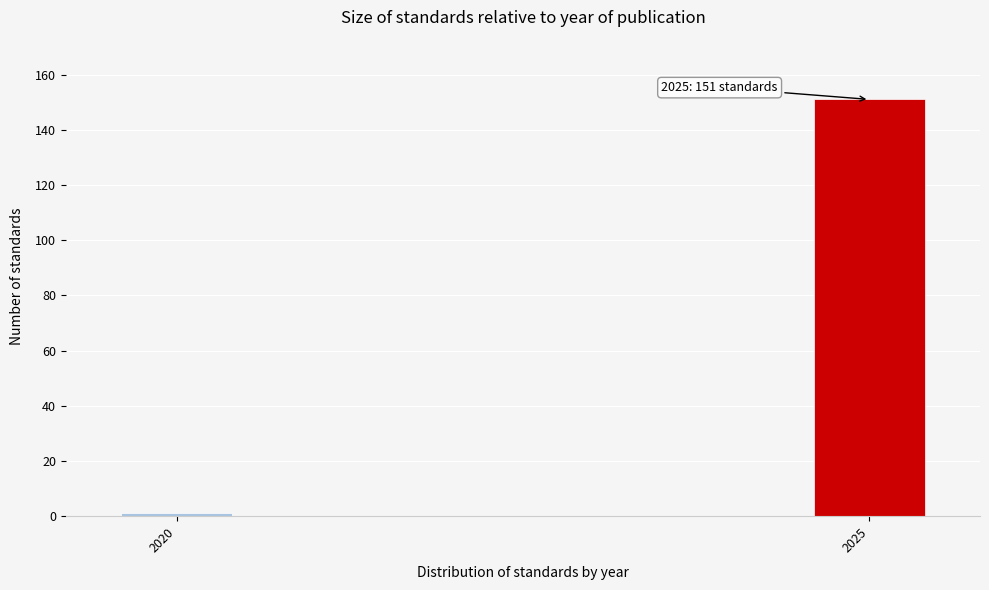

Reading left to right, list all the values displayed in this chart.

1	151